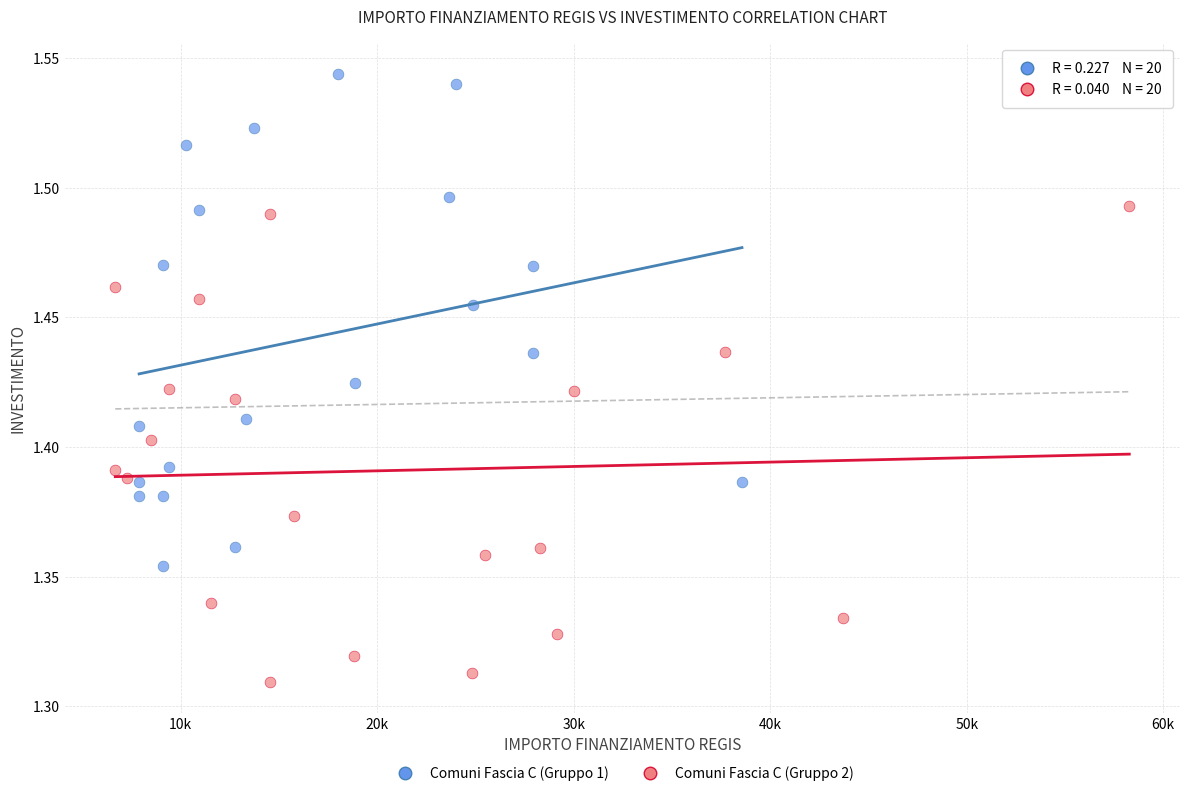

Which series contains the lowest Y value?

Comuni Fascia C (Gruppo 2)